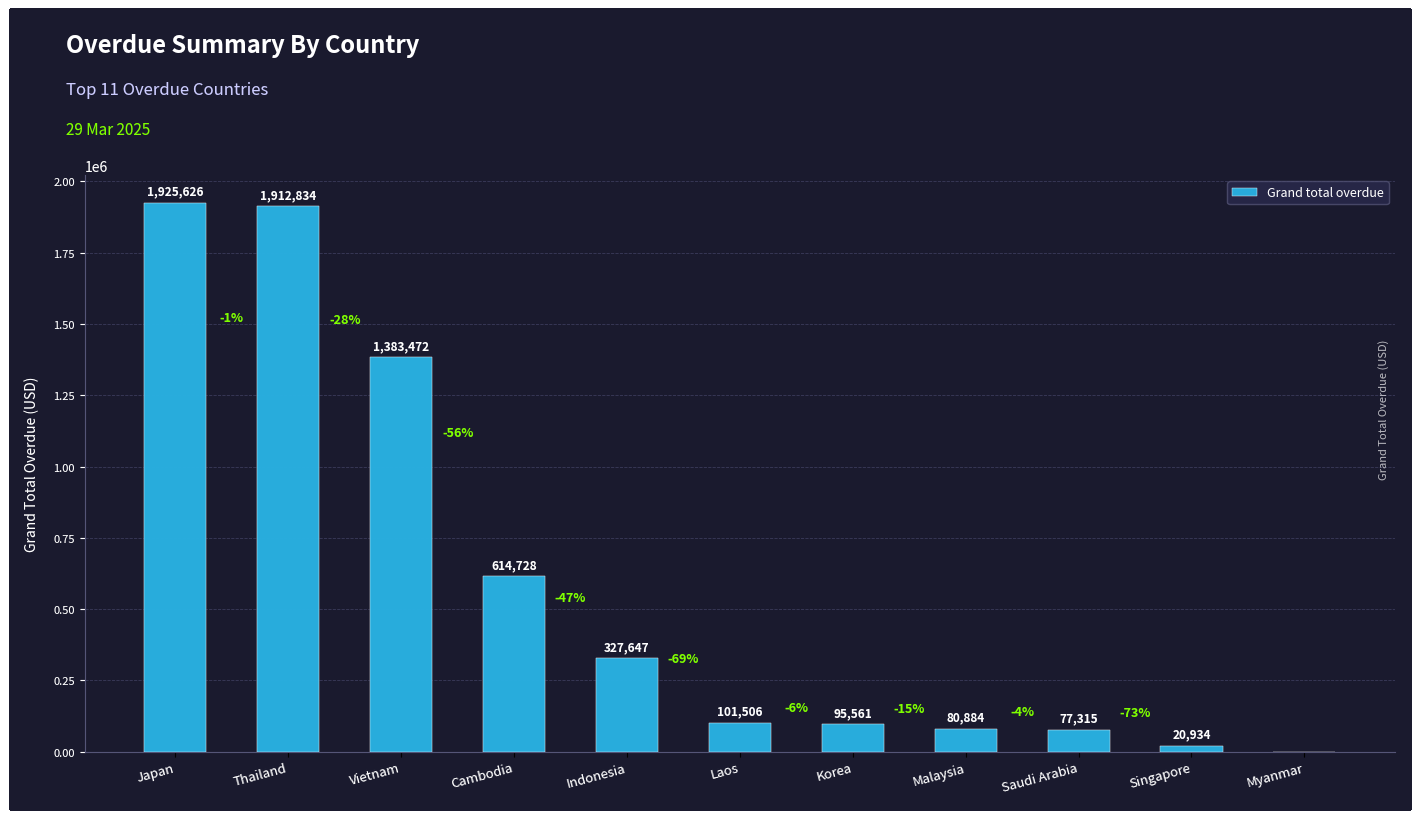

The value at Laos is 101506.0. True or false?

True